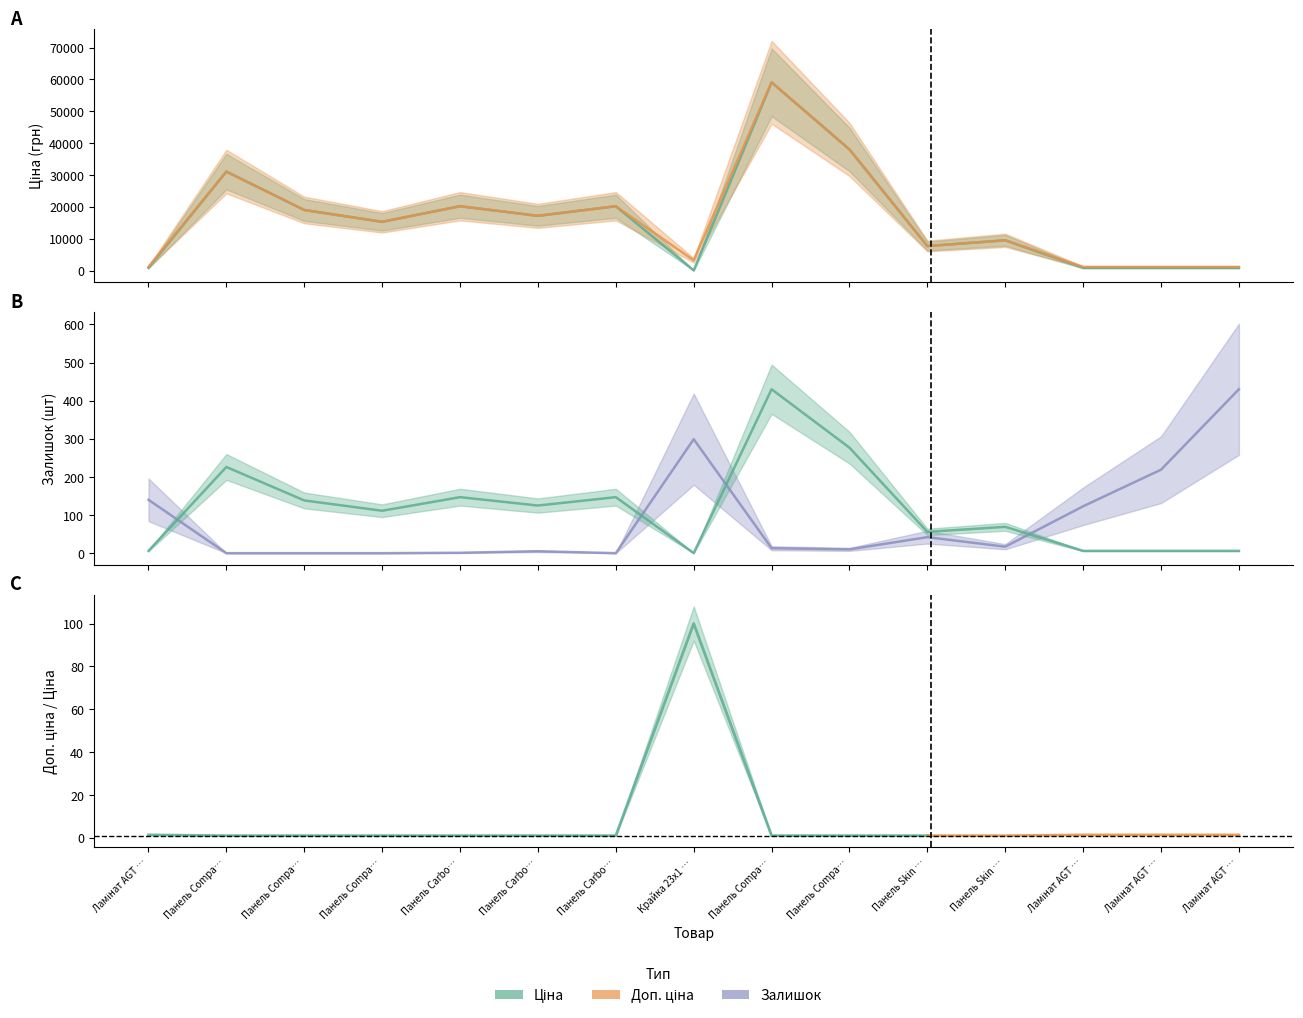

Rank the series at Панель Compa… from lowest to highest value.

Залишок, Ціна, Доп. ціна